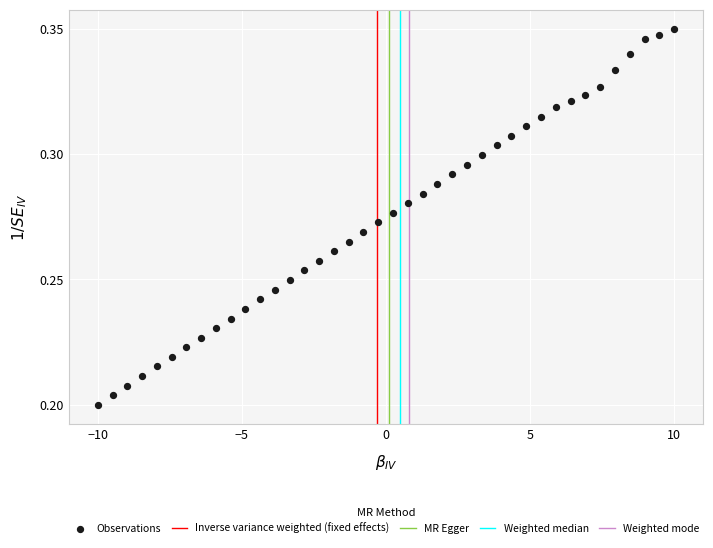

What is the range of X values (max minus min)?

20.0